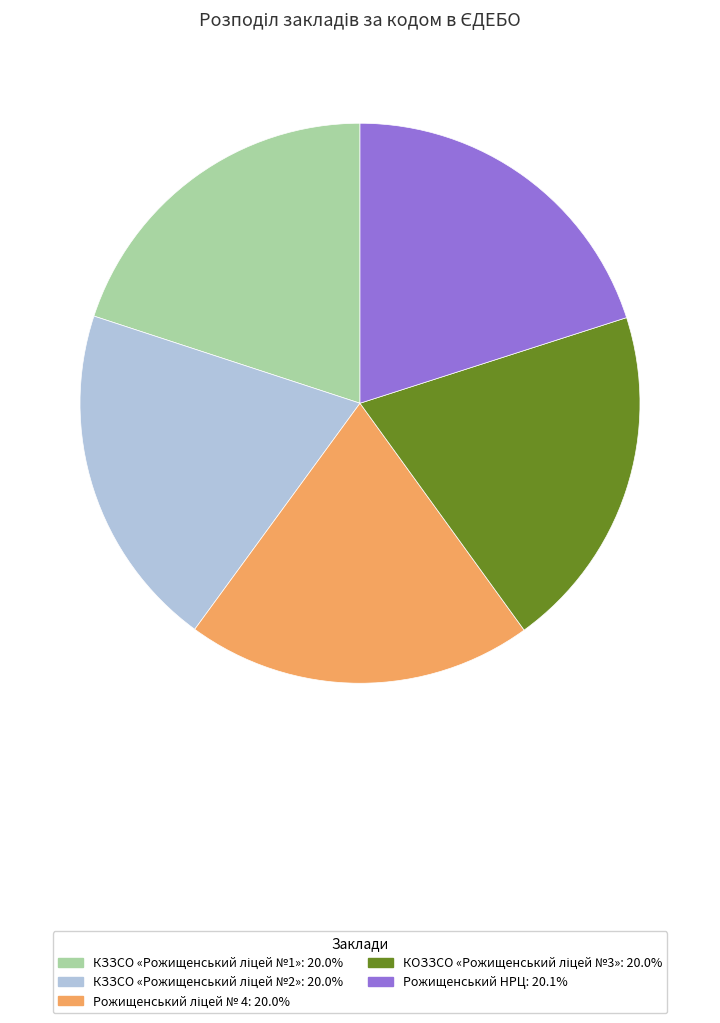

The Рожищенський НРЦ slice represents 20% of the pie. True or false?

True